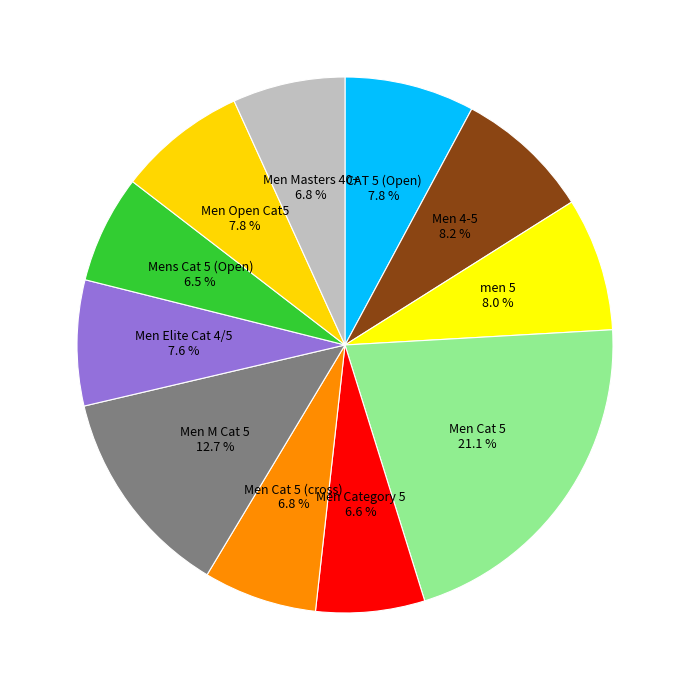

Is there a majority slice in this chart?

No